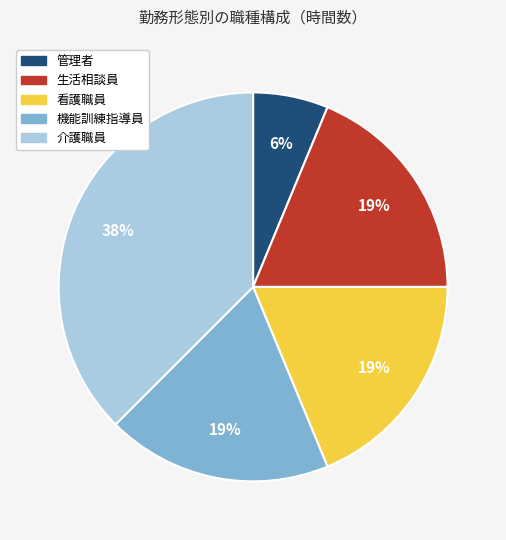

Count the number of slices in the pie.

5